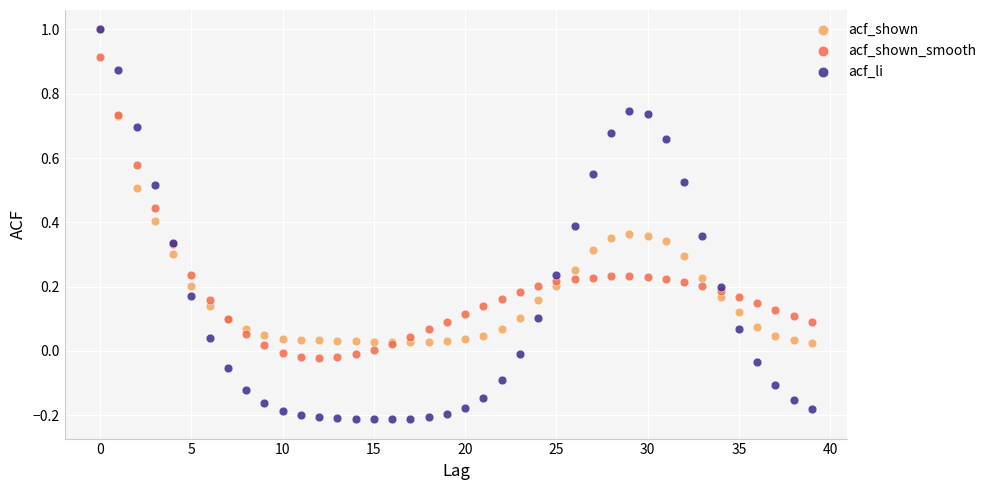

Which series contains the lowest Y value?

acf_li